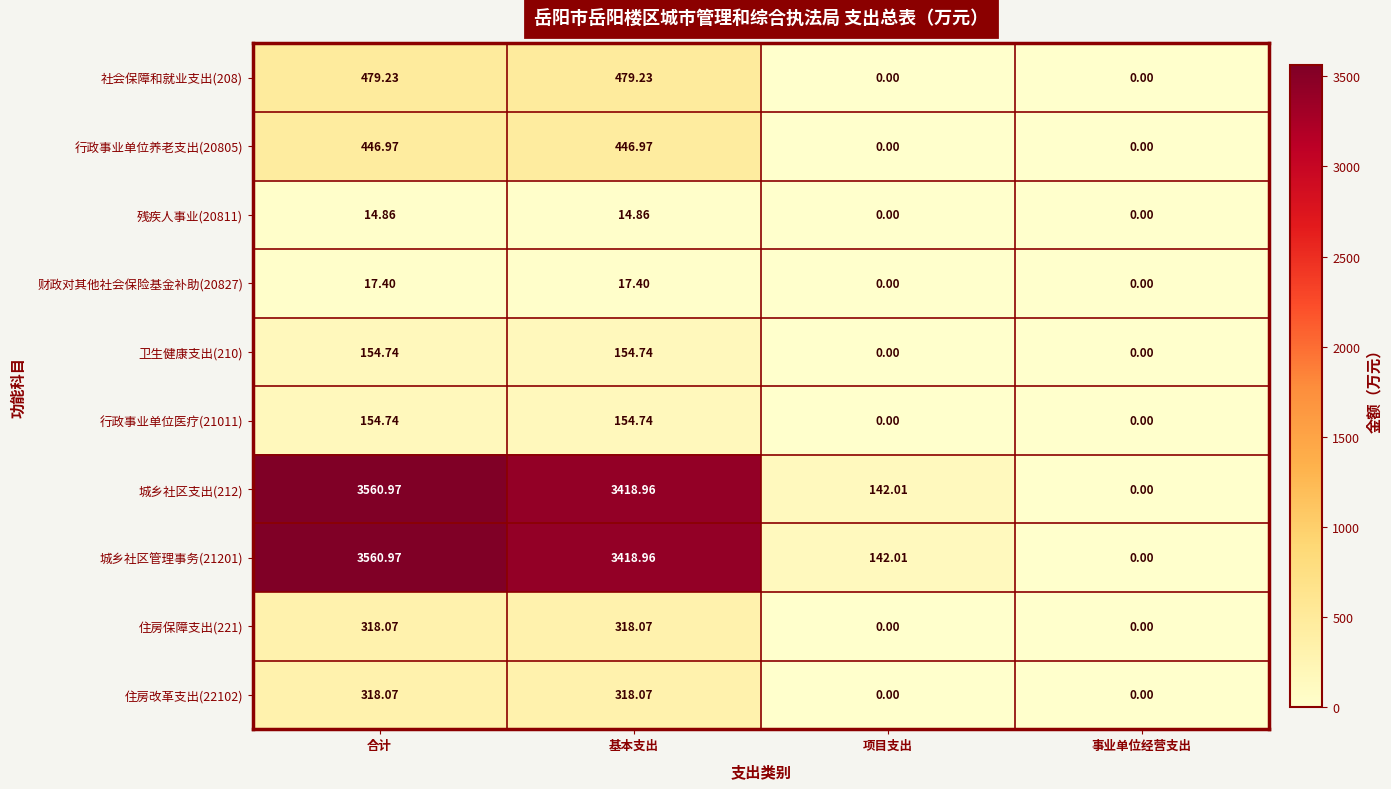

Which label corresponds to the largest value in the chart?

合计